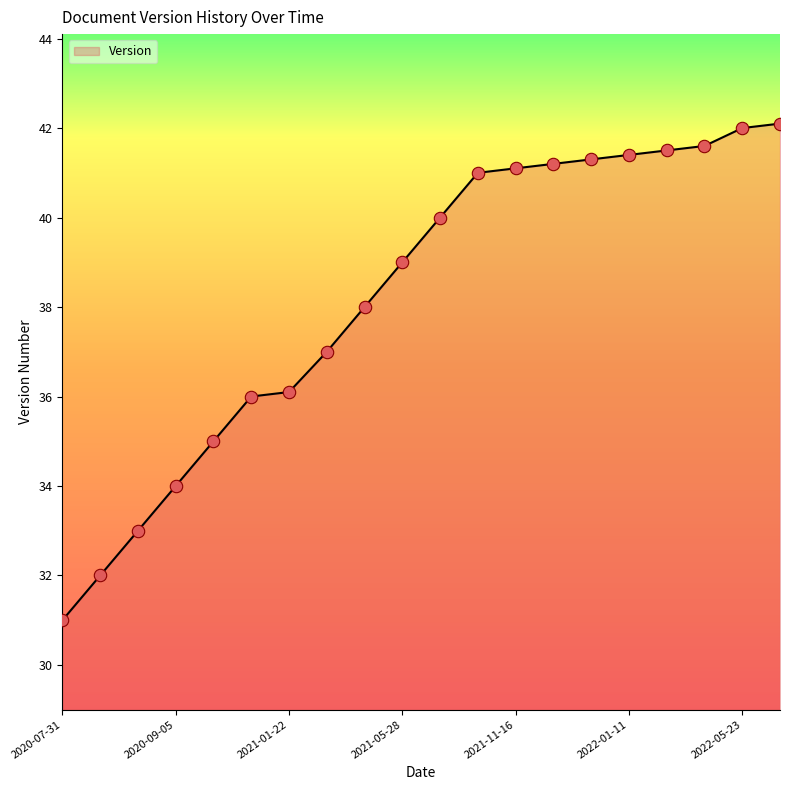

What is the difference between the maximum and minimum values?

11.1